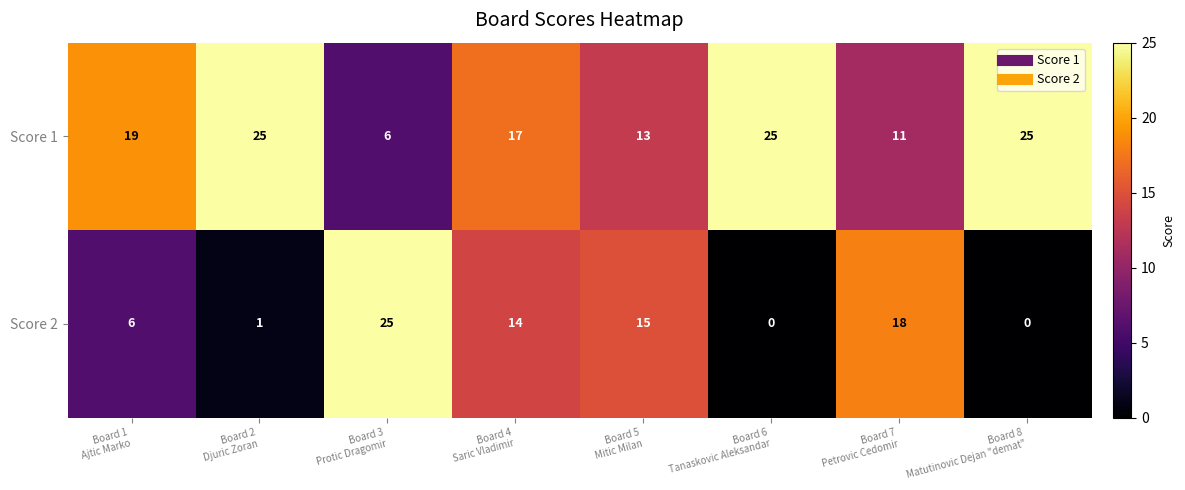

Which series has the largest range (max minus min)?

Score 2